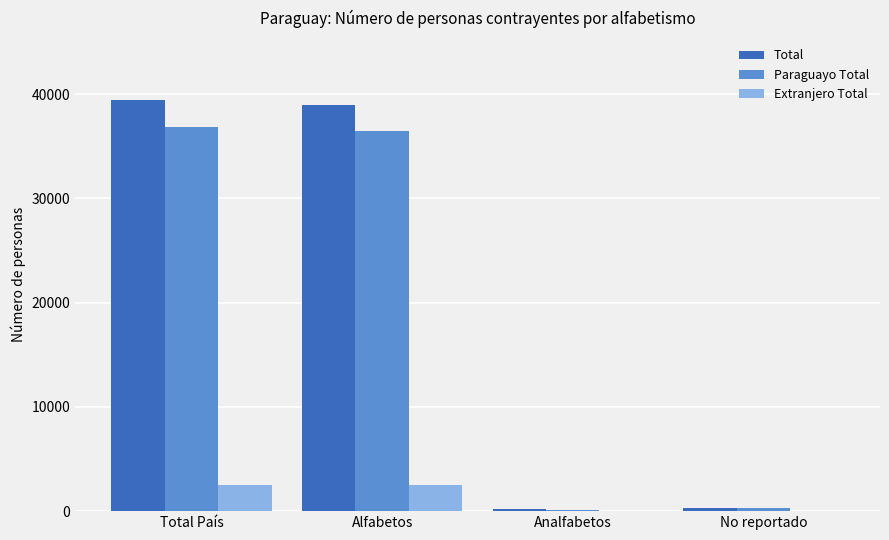

What are all the series names shown in the legend?

Total, Paraguayo Total, Extranjero Total